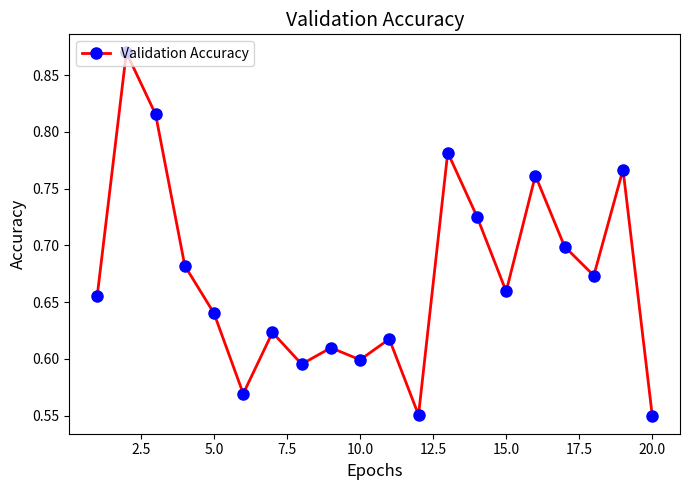

Count the values in the range 0 to 1.

20